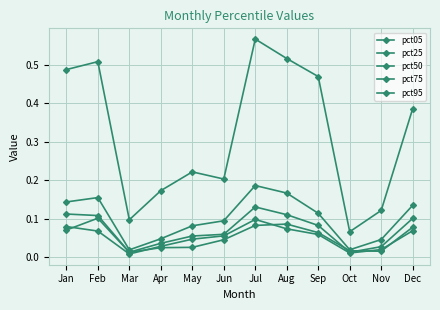

Does the chart have visible grid lines?

Yes